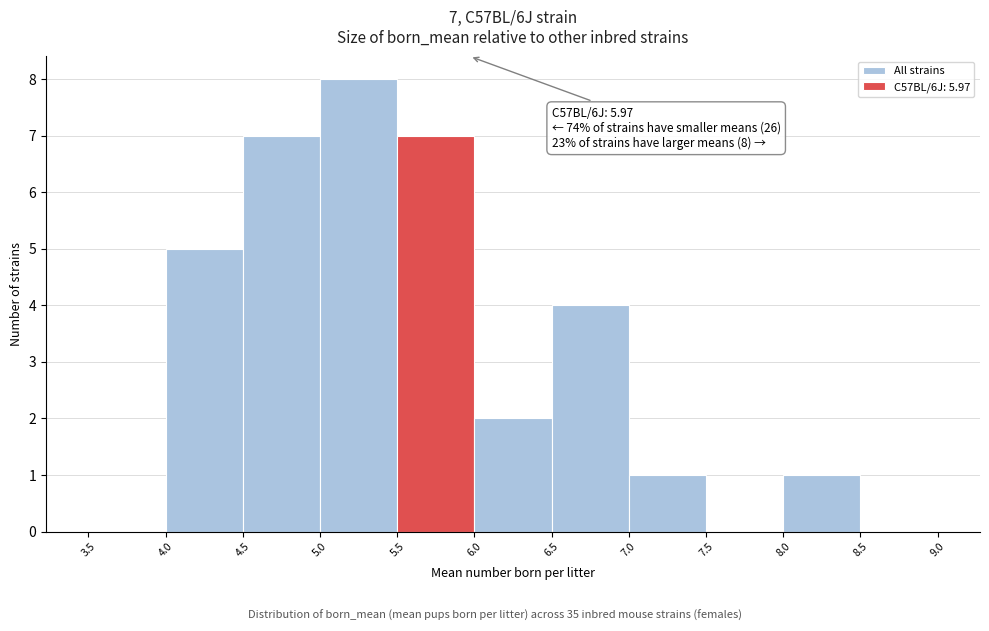

Which range on the x-axis has the tallest bar?

5.0 to 5.5